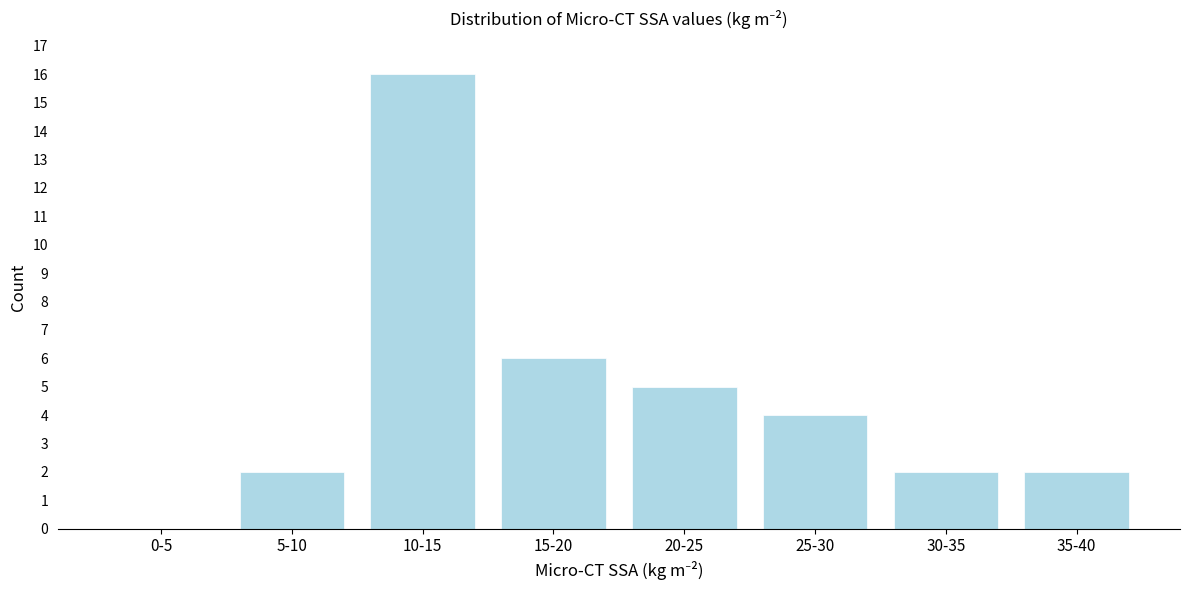

Reading left to right, extract all data points from this chart.

0-5=0	5-10=2	10-15=16	15-20=6	20-25=5	25-30=4	30-35=2	35-40=2